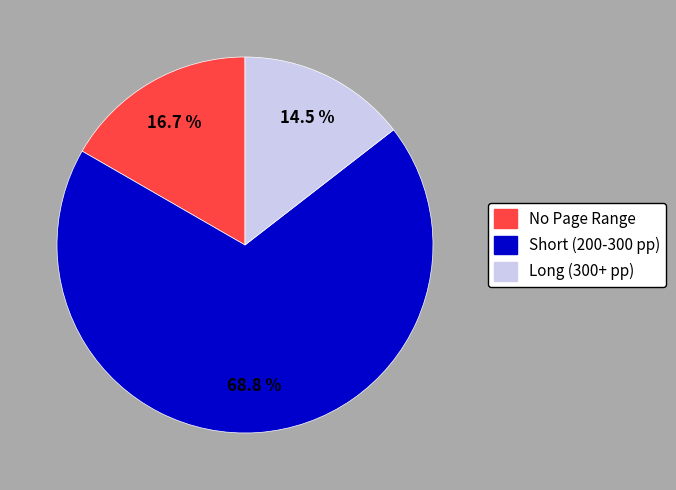

Is there a majority slice in this chart?

Yes